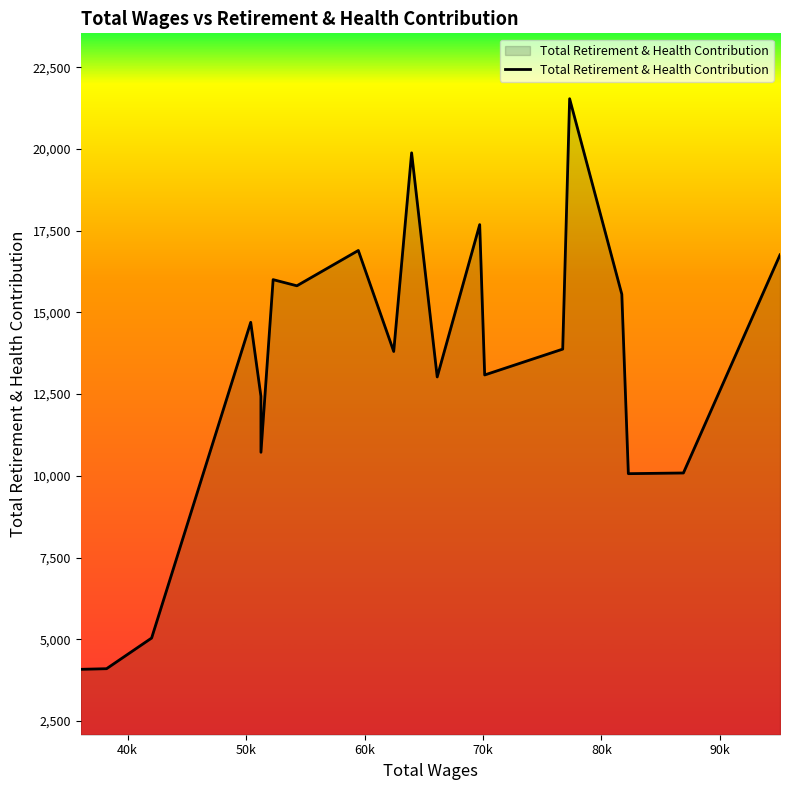

What is the difference between the maximum and minimum values?

17451